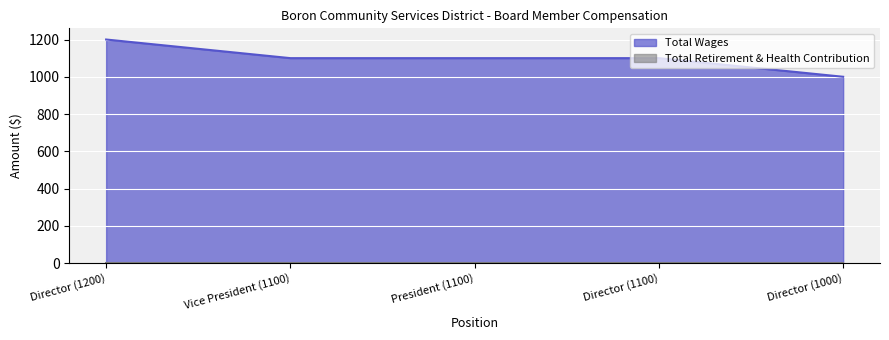

How many lines are shown in the chart?

2